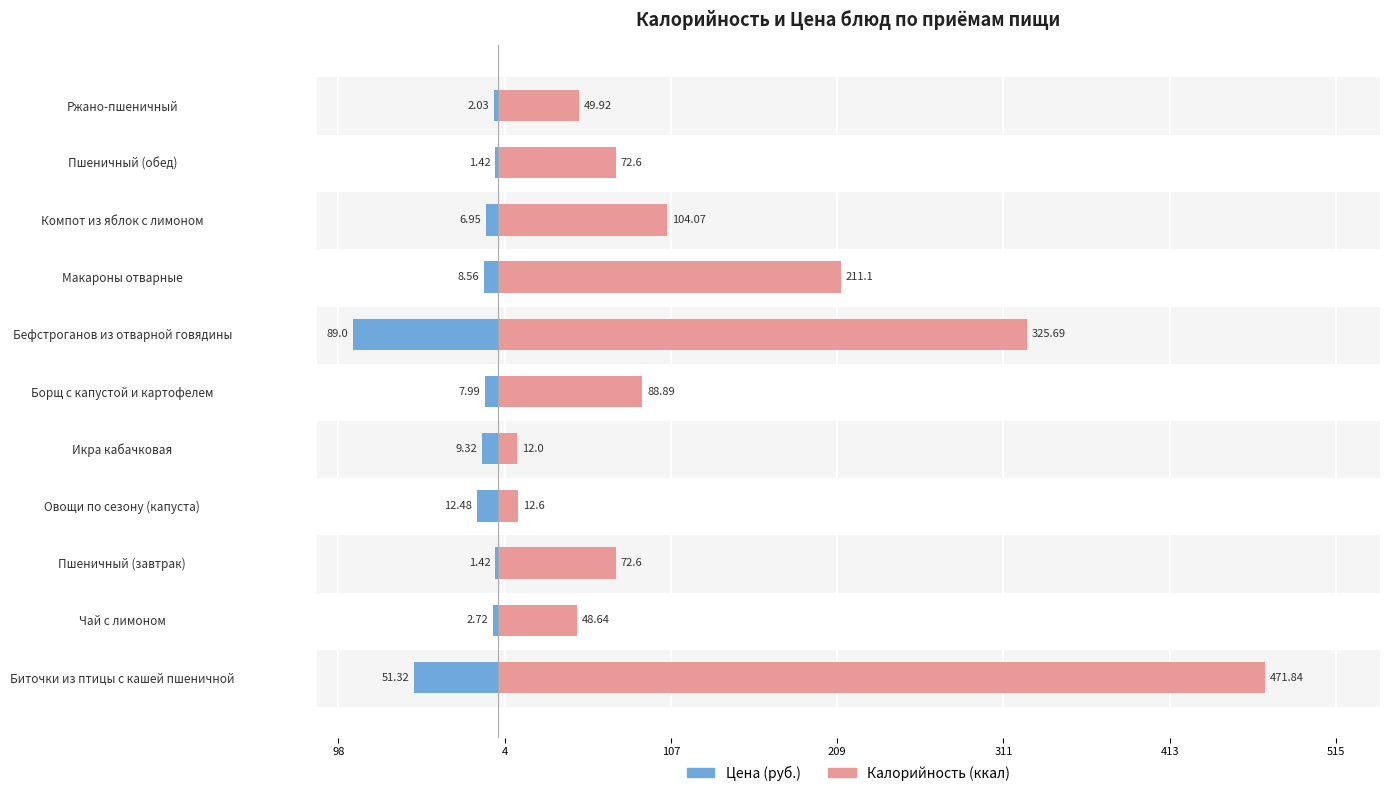

What is the sum of all Калорийность values?

1470.0